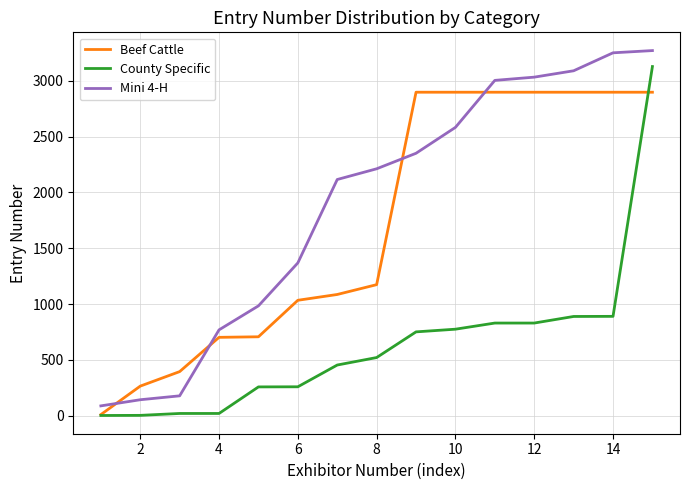

What is the greatest value displayed?

3271